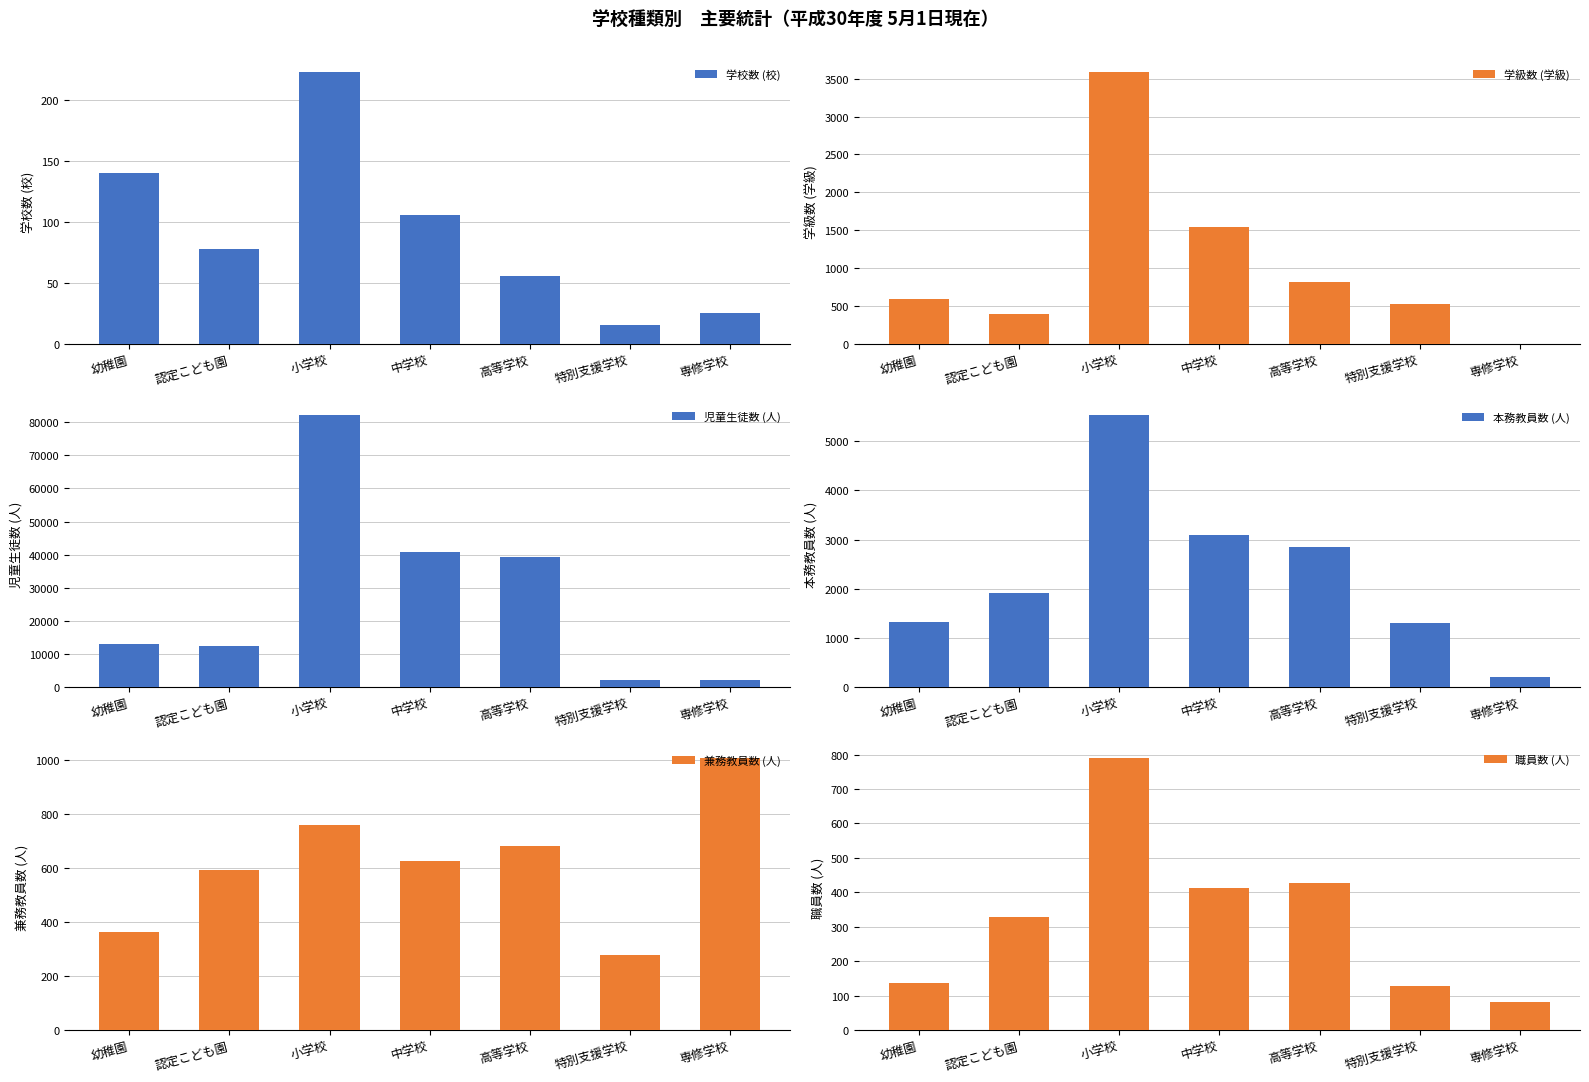

What is the value of the 学級数 (学級) bar at the 3rd from the left?

3591